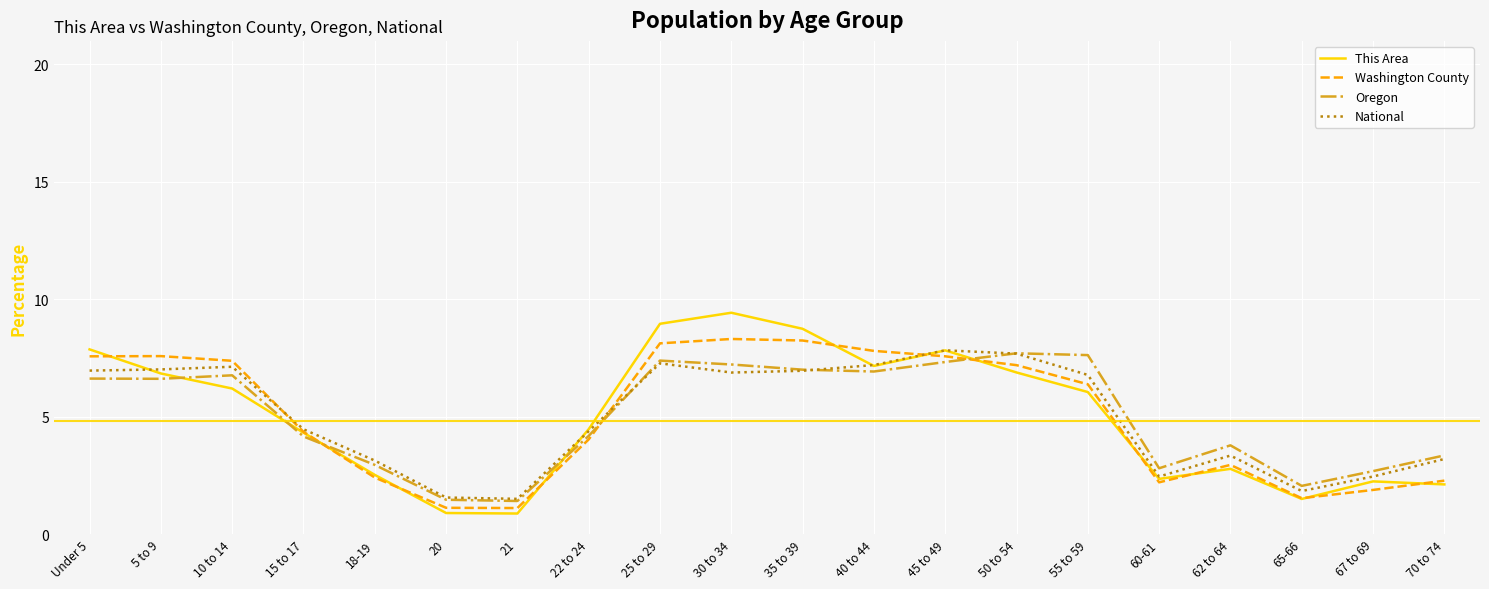

The Washington County series shows 8.1 at 25 to 29. True or false?

True